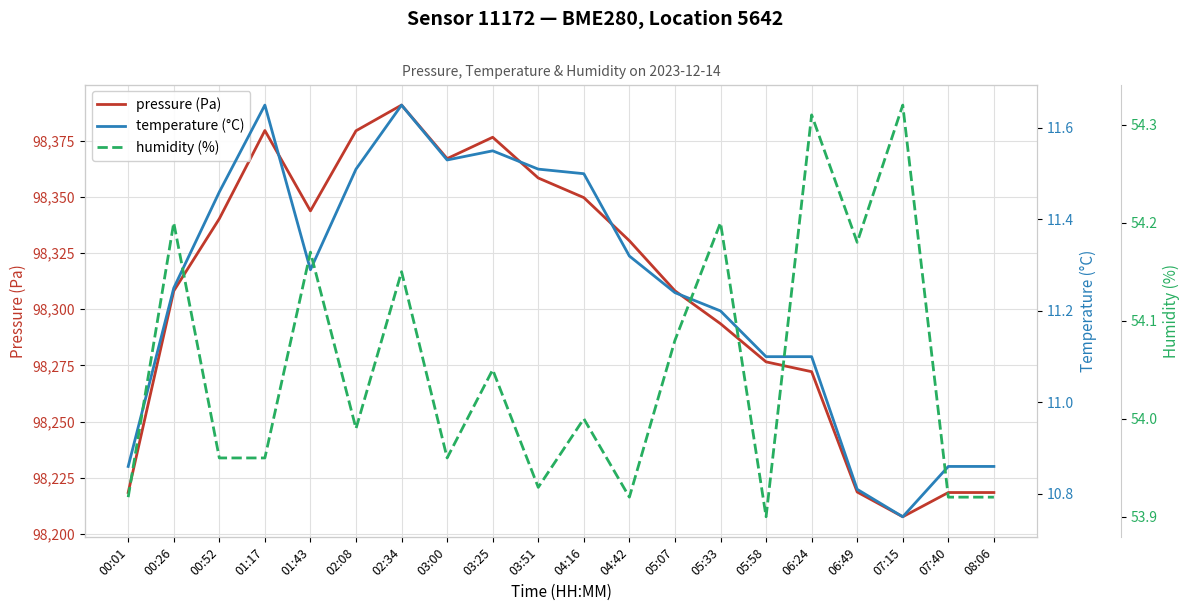

True or false: pressure (Pa) has more than 1 interior local peaks.

True